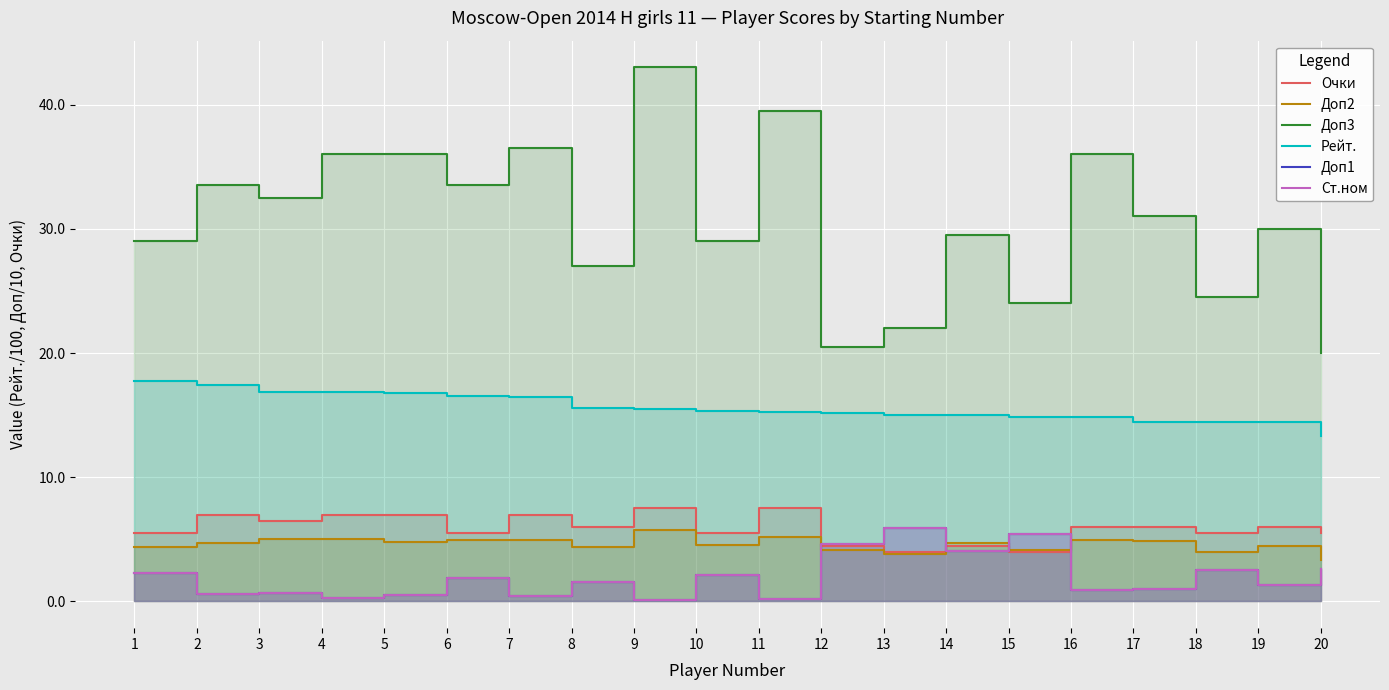

Reading left to right, list all the values displayed in this chart.

Очки: 5.5	7.0	6.5	7.0	7.0	5.5	7.0	6.0	7.5	5.5	7.5	4.5	4.0	4.5	4.0	6.0	6.0	5.5	6.0	5.5
Доп2: 4.4	4.7	5.0	5.0	4.8	5.0	5.0	4.3	5.8	4.5	5.2	4.2	3.8	4.7	4.2	5.0	4.9	4.0	4.5	3.4
Доп3: 29.0	33.5	32.5	36.0	36.0	33.5	36.5	27.0	43.0	29.0	39.5	20.5	22.0	29.5	24.0	36.0	31.0	24.5	30.0	20.0
Рейт.: 17.7	17.4	16.9	16.8	16.8	16.6	16.4	15.5	15.5	15.4	15.2	15.2	15.0	15.0	14.9	14.9	14.5	14.5	14.4	13.3
Доп1: 2.3	0.6	0.7	0.3	0.5	1.9	0.4	1.6	0.1	2.1	0.2	4.6	5.9	4.1	5.4	0.9	1.0	2.5	1.3	2.6
Ст.ном: 2.3	0.6	0.7	0.3	0.5	1.9	0.4	1.6	0.1	2.1	0.2	4.6	5.9	4.1	5.4	0.9	1.0	2.5	1.3	2.6